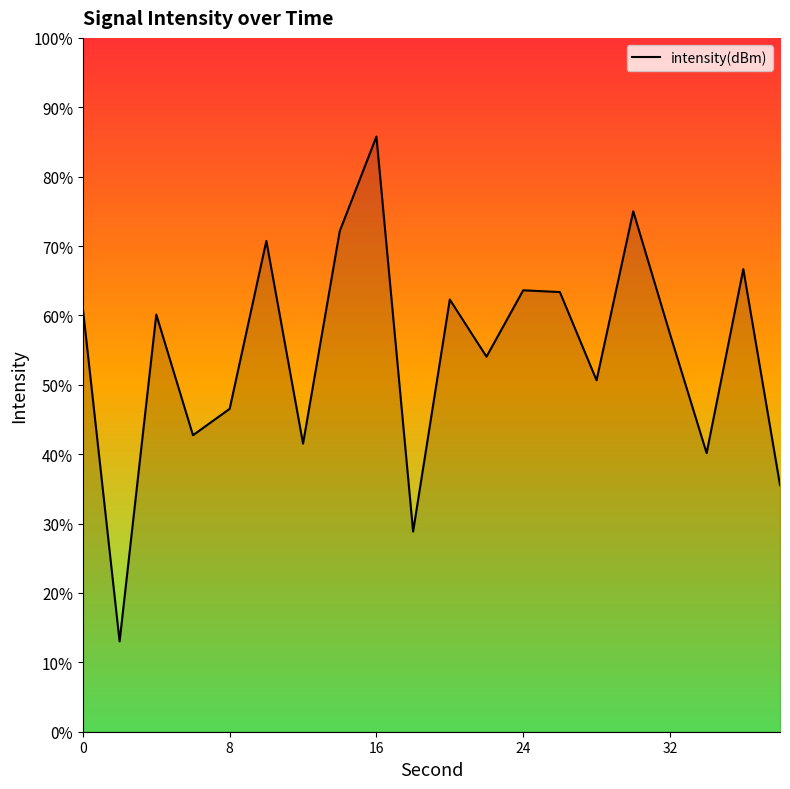

List the labels in order of value, largest first.

16, 30, 14, 10, 36, 24, 26, 20, 0, 4, 32, 22, 28, 8, 6, 12, 34, 38, 18, 2